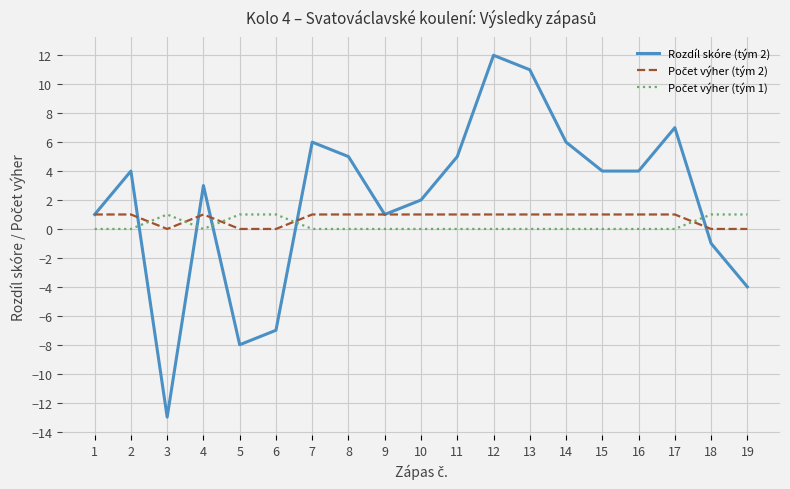

What is the difference between the maximum and second lowest values in the Rozdíl skóre (tým 2) series?

20